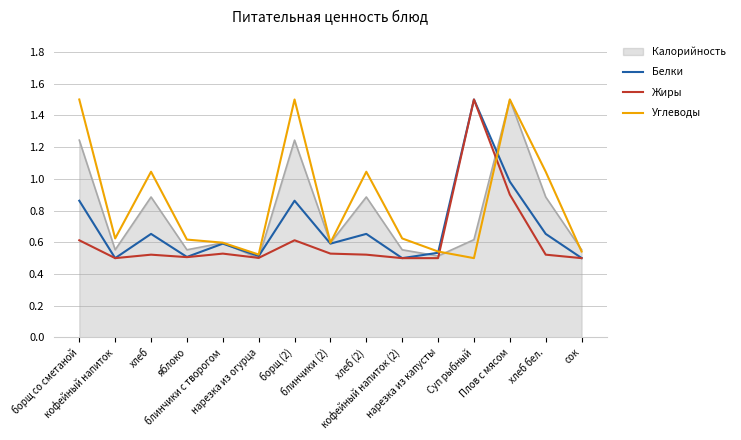

Rank the series by their average value, from lowest to highest.

Жиры, Белки, Калорийность, Углеводы